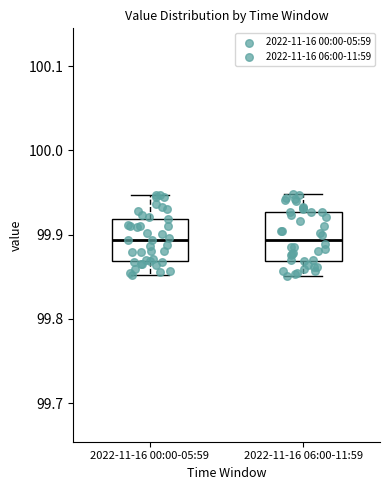

Reading left to right, transcribe this box plot: for each box, give where its median line is, the range the box spans, and where its two whiskers end, as read against the y-axis. The values are not printed on the chart, so give them approximately, as read against the axis.

2022-11-16 00:00-05:59: median 99.89, box 99.87 to 99.92, whiskers 99.85 to 99.95
2022-11-16 06:00-11:59: median 99.89, box 99.87 to 99.93, whiskers 99.85 to 99.95